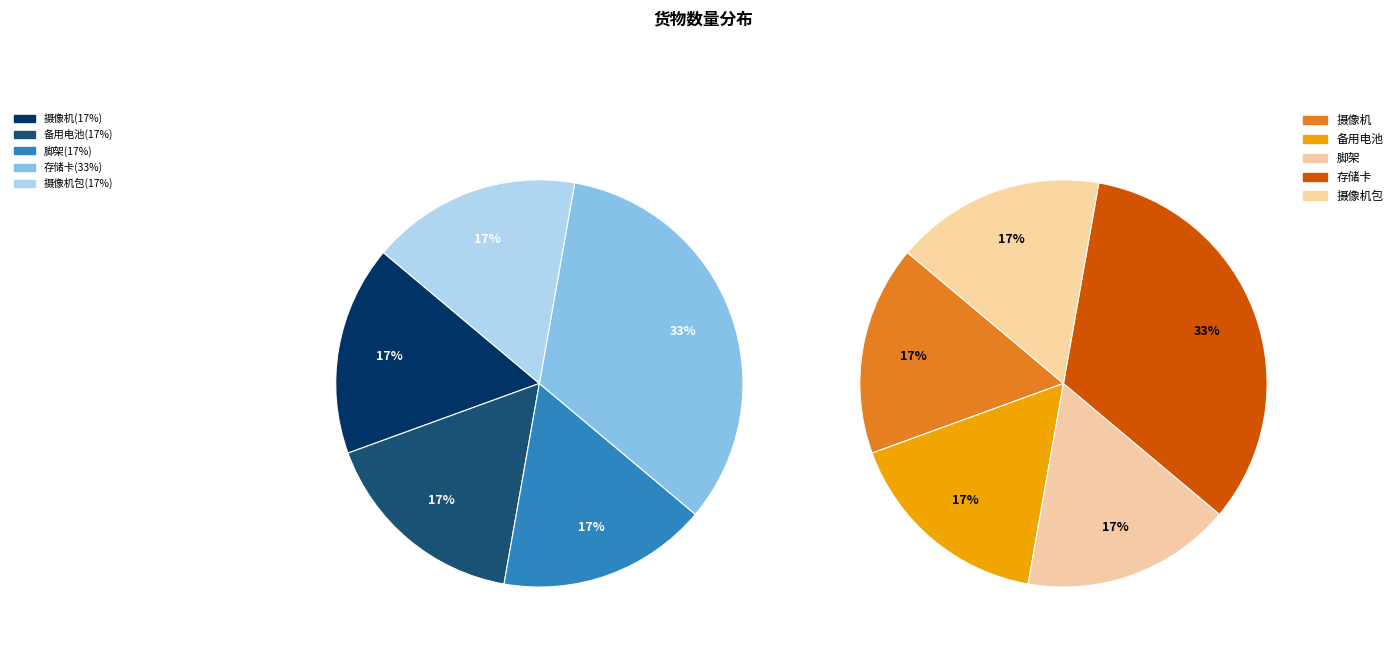

Does 摄像机包 account for over 50% of the chart?

No